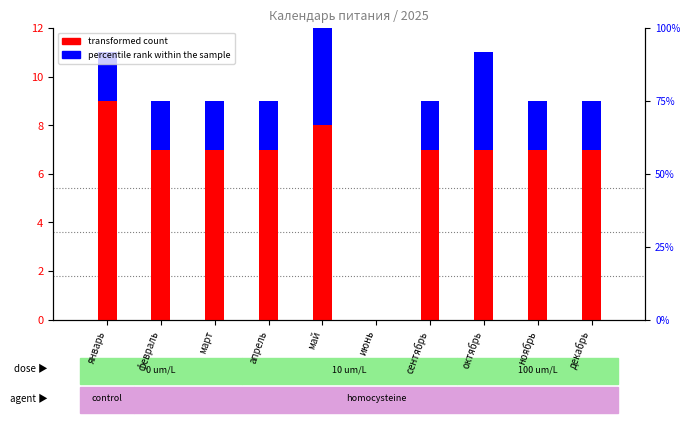

Reading left to right, extract all data points from this chart.

transformed count: январь=9	февраль=7	март=7	апрель=7	май=8	июнь=0	сентябрь=7	октябрь=7	ноябрь=7	декабрь=7
percentile rank within the sample: январь=2	февраль=2	март=2	апрель=2	май=9	июнь=0	сентябрь=2	октябрь=4	ноябрь=2	декабрь=2